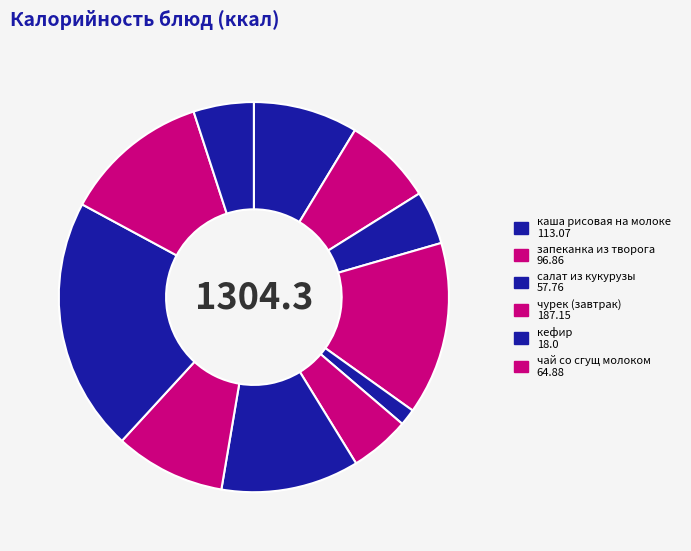

How many segments does this pie chart have?

11